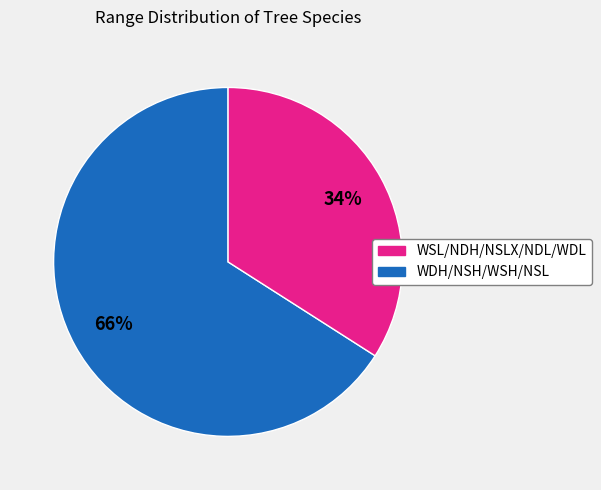

To the nearest percent, what is the difference between the largest and smallest slice percentages?

32%